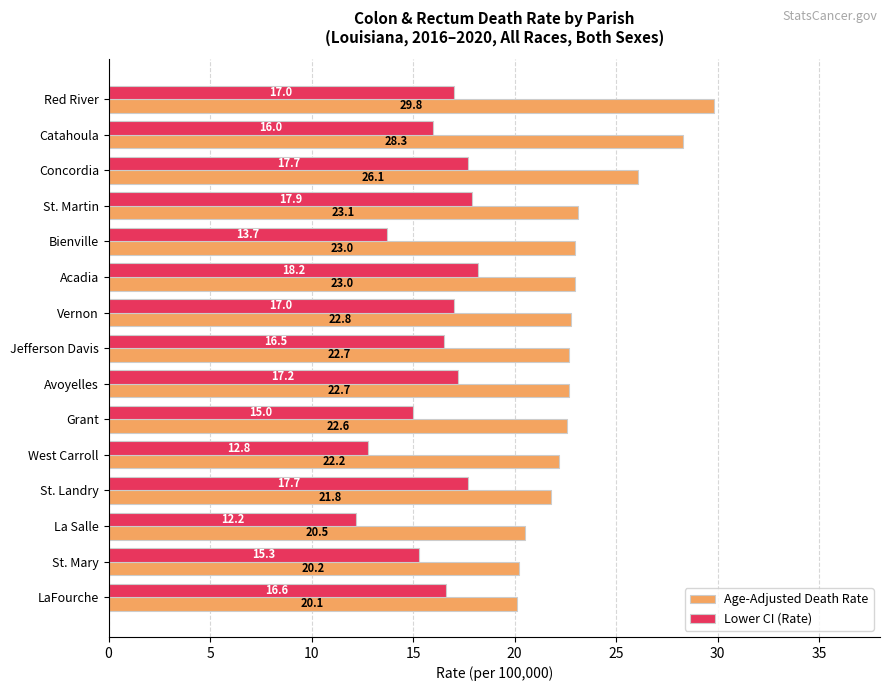

Which series has the largest range (max minus min)?

Age-Adjusted Death Rate